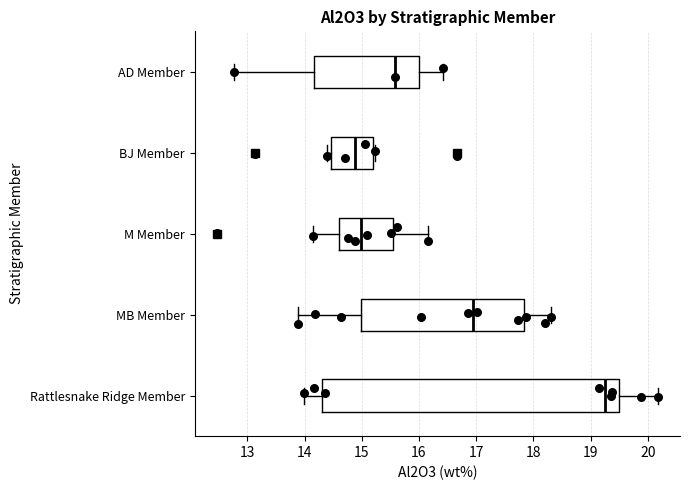

Where is the left edge of the box for MB Member on the x-axis? The values are not printed on the chart, so give them approximately, as read against the axis.

15.0